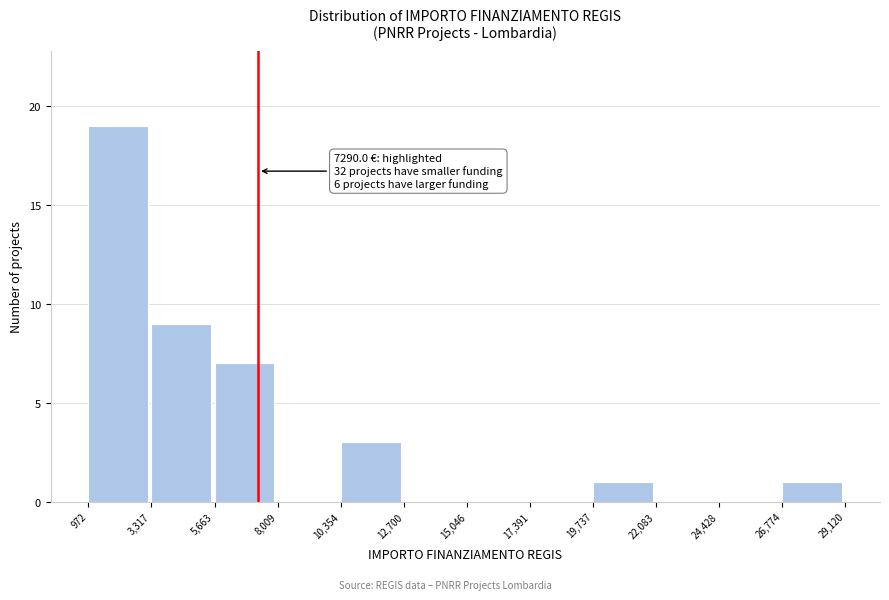

Which range on the x-axis has the tallest bar?

972 to 3,317